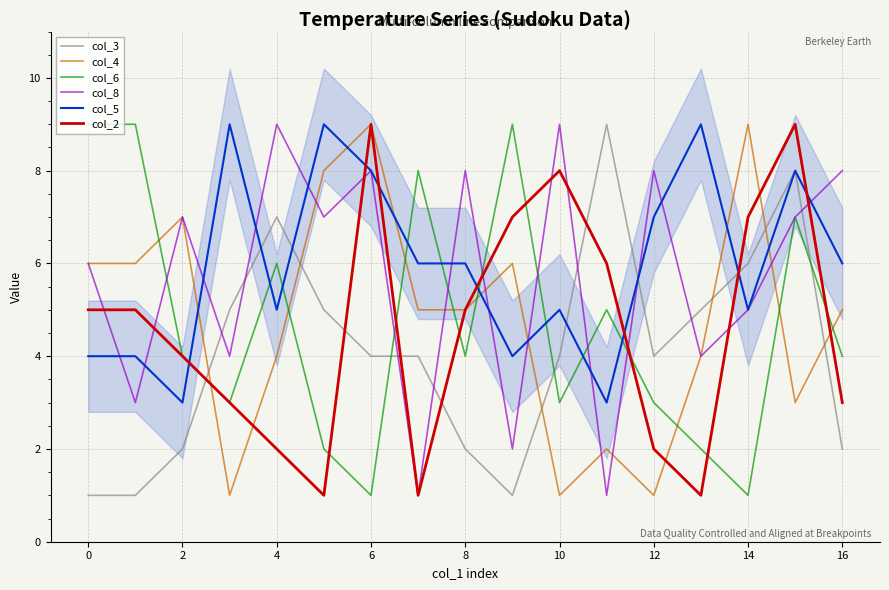

At which category is the sum across all series the highest?

15